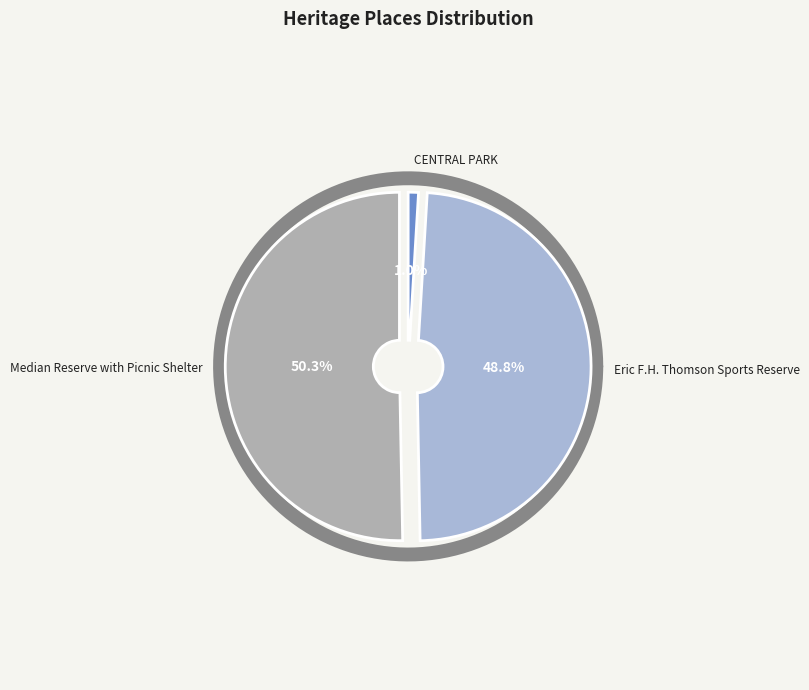

To the nearest percent, what portion does Eric F.H. Thomson Sports Reserve represent?

49%